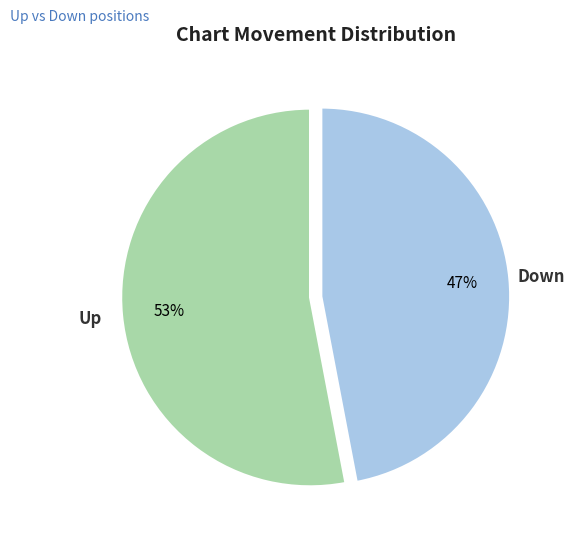

How many segments does this pie chart have?

2